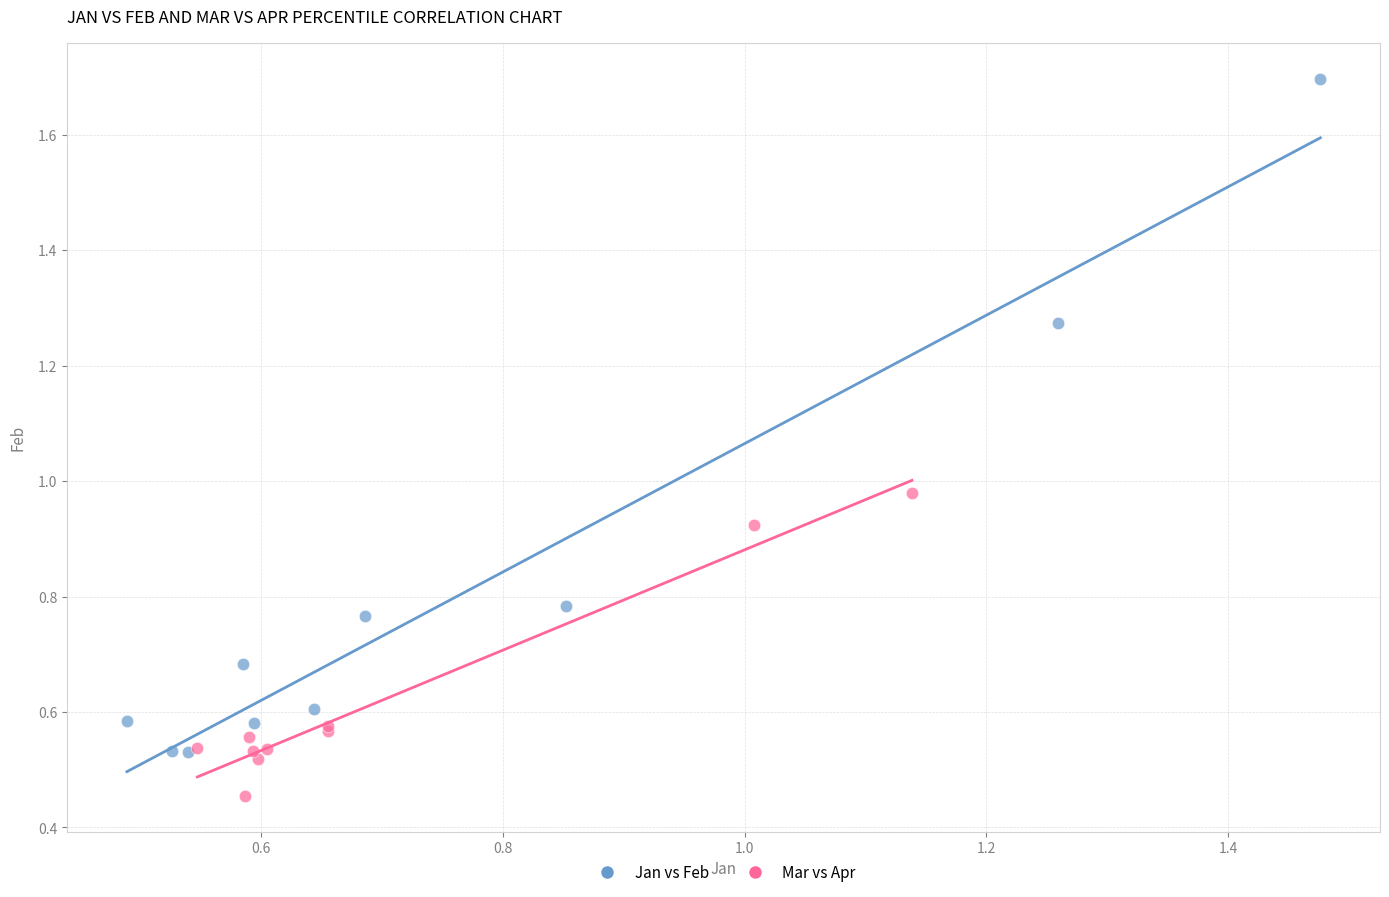

Which series has the largest Y range (max minus min)?

Jan vs Feb